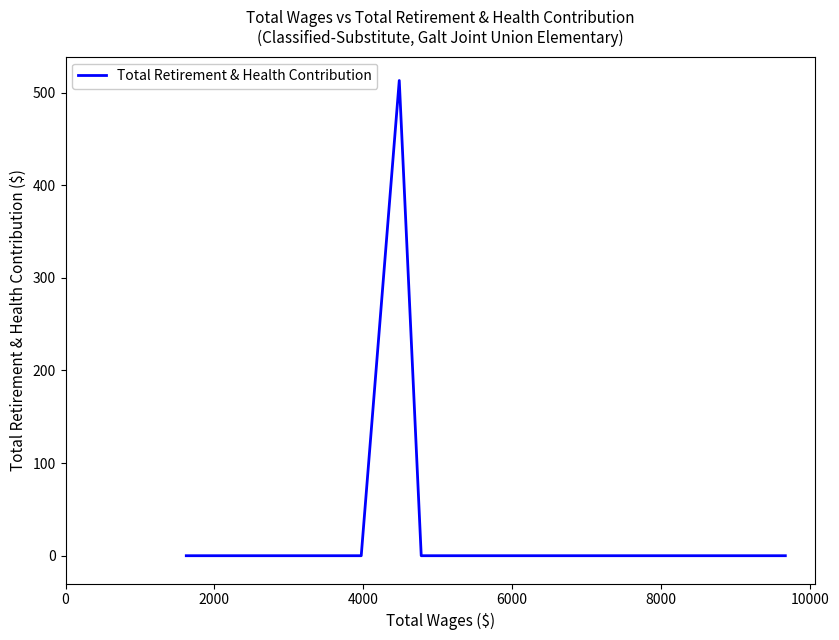

What is the greatest value displayed?

513